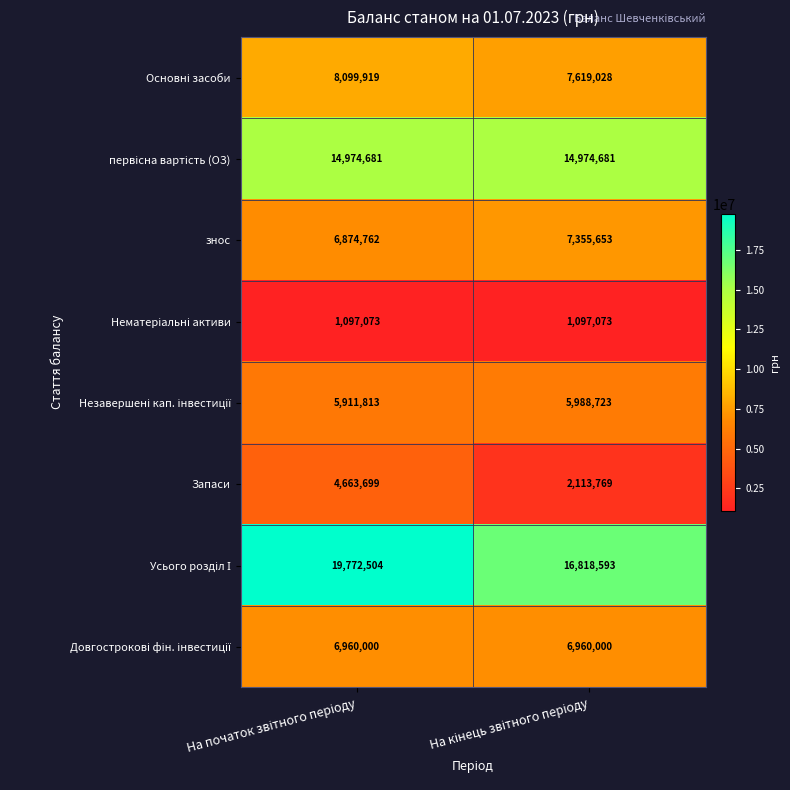

What is the maximum value shown in the chart?

19772504